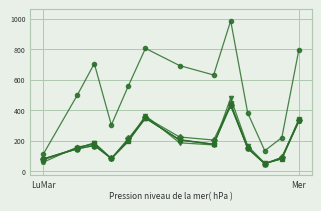

What is the minimum value shown in the chart?

48